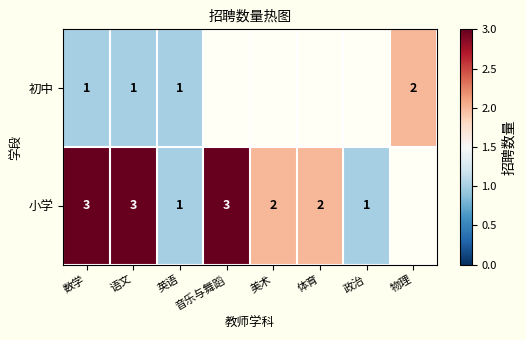

What is the total value across all series at 数学?

4